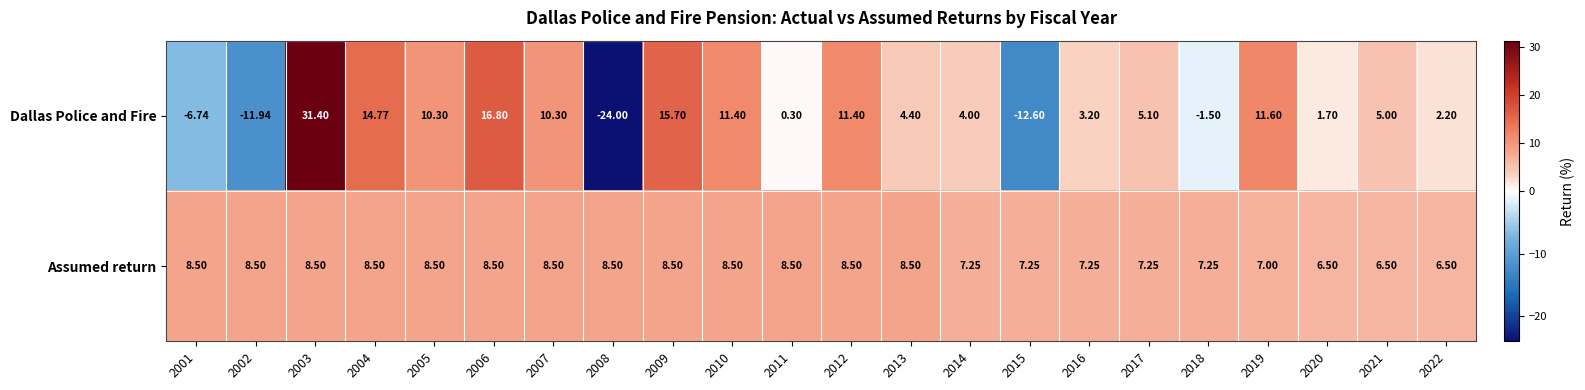

At 2017, list the series in order from largest to smallest.

Assumed return, Dallas Police and Fire